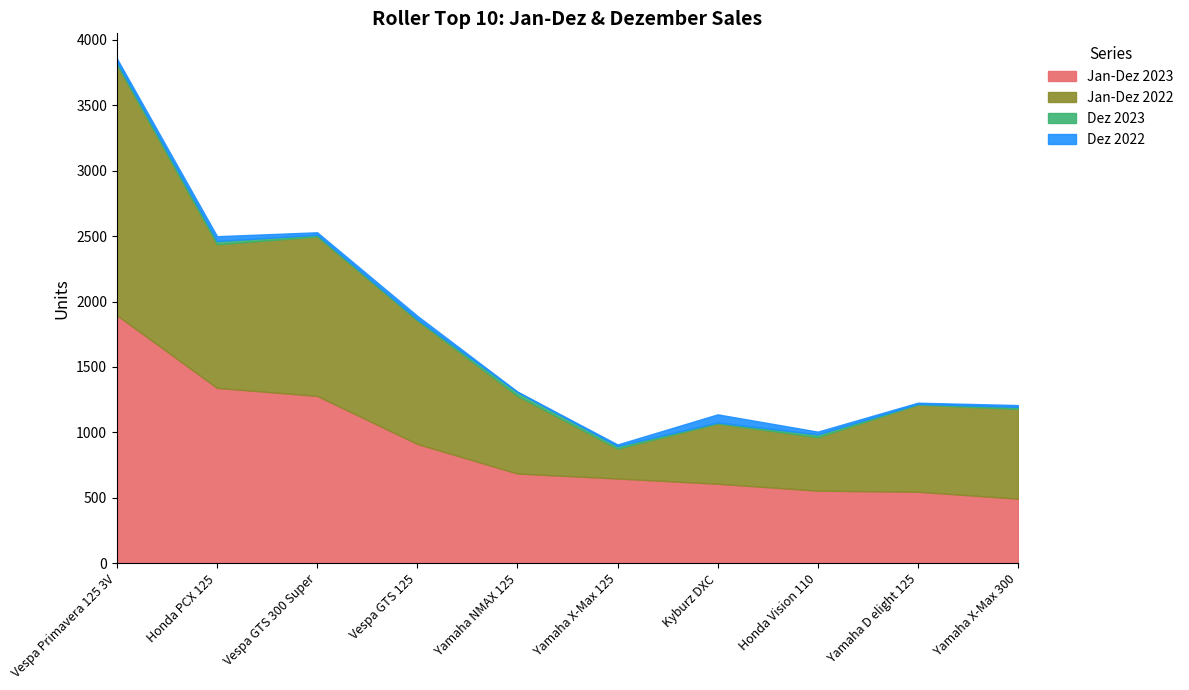

True or false: Jan-Dez 2023 has a value of 116 at Honda Vision 110.

False